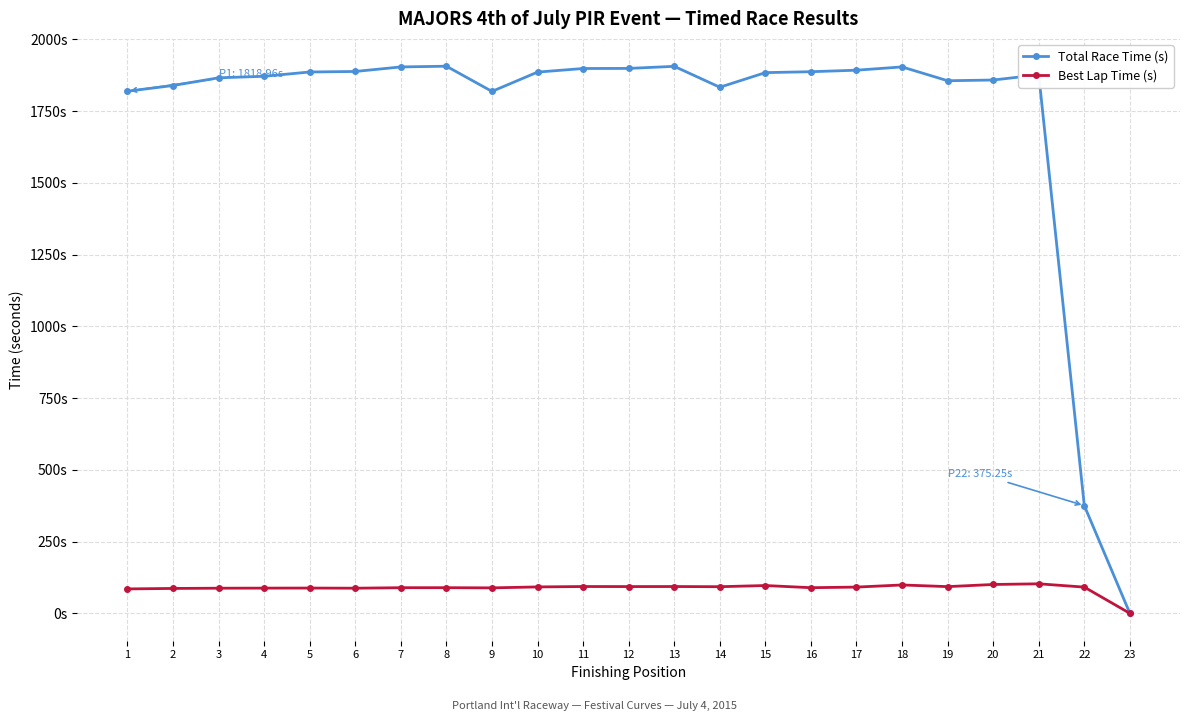

What is the maximum value for Total Race Time (s)?

1906.1